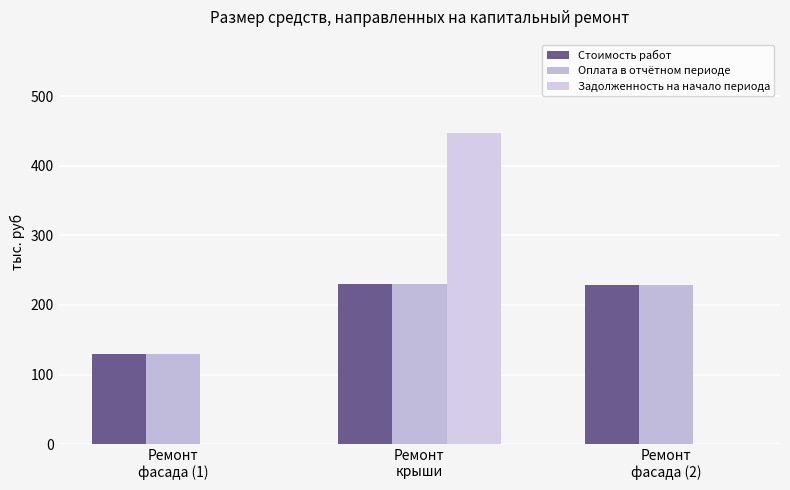

Rank the series at Ремонт
фасада (1) from lowest to highest value.

Задолженность на начало периода, Стоимость работ, Оплата в отчётном периоде